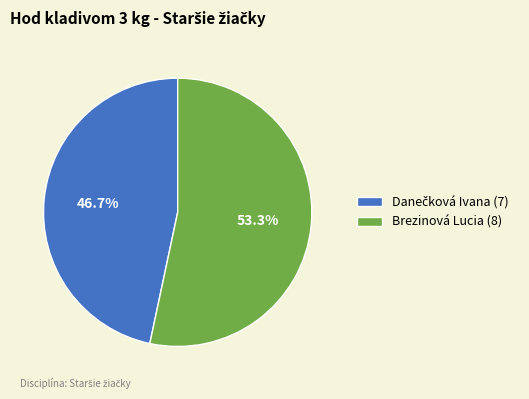

To the nearest percent, what percentage of the pie is Brezinová Lucia?

53%